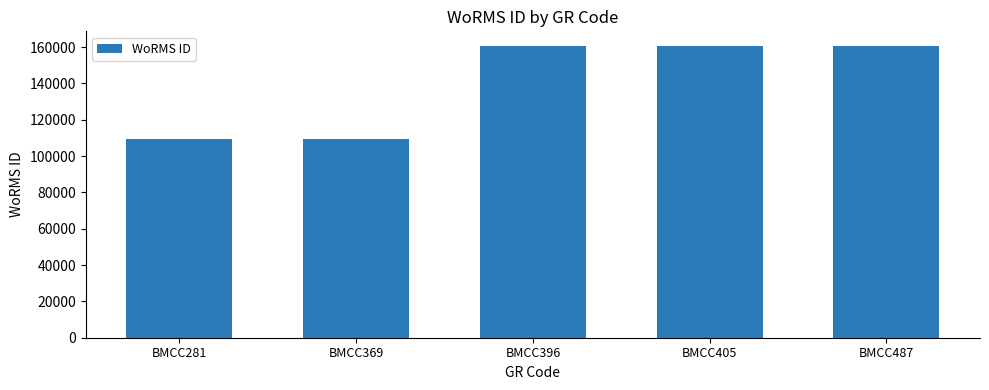

Count the values in the range 109566 to 160602.

5